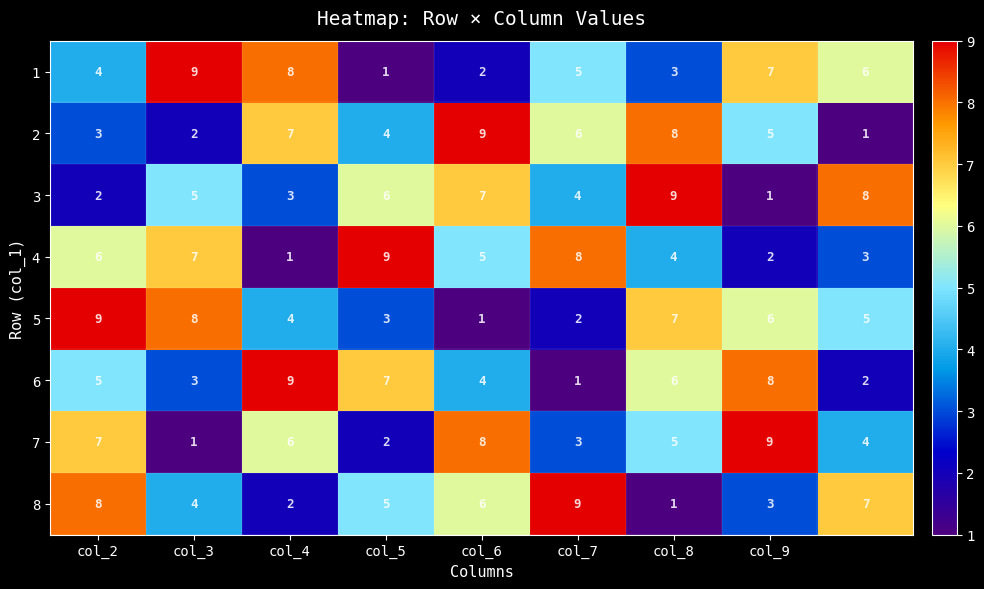

What is the maximum value shown in the chart?

9